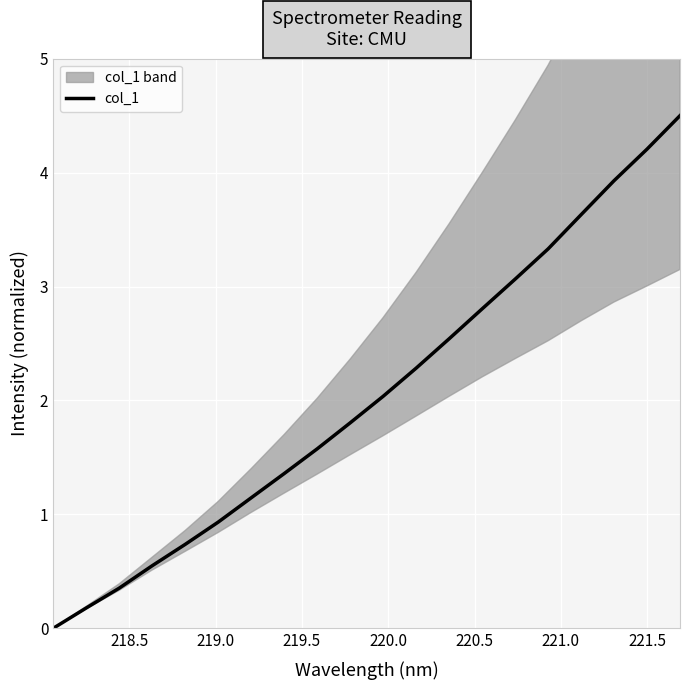

How many categories are shown in the chart?

20